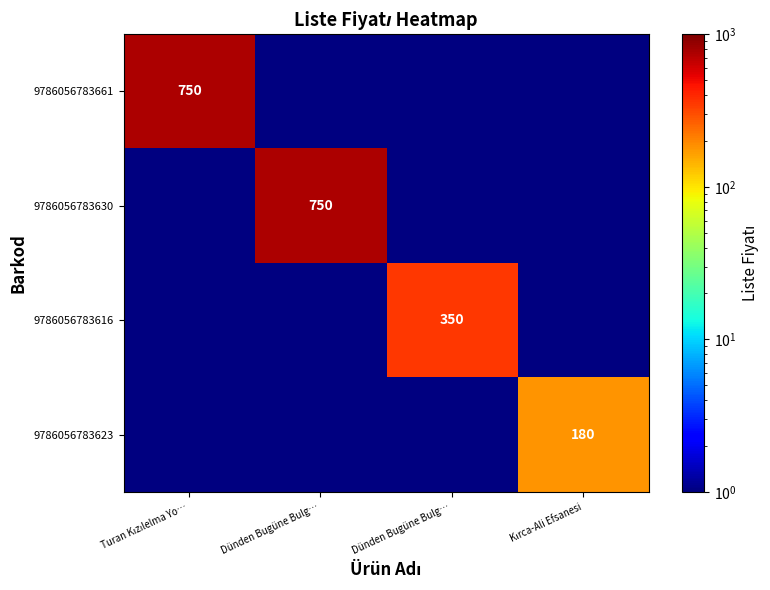

How many positive values does the 9786056783661 series have?

1